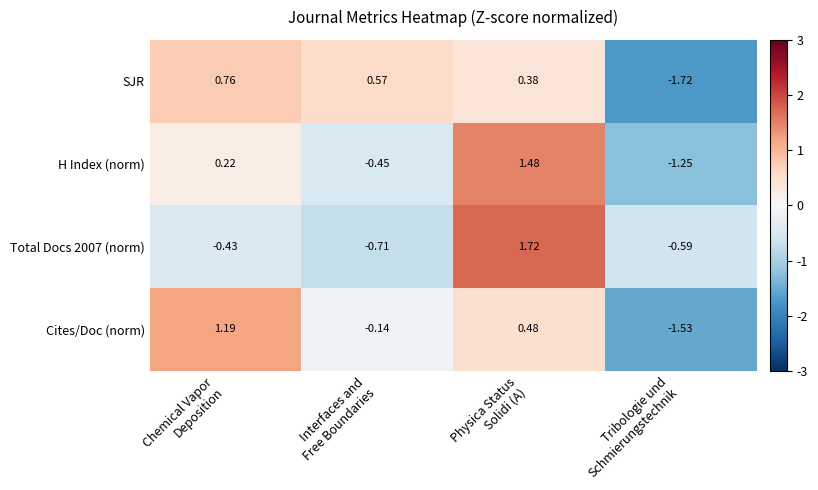

What is the total value across all series at Physica Status
Solidi (A)?

4.1